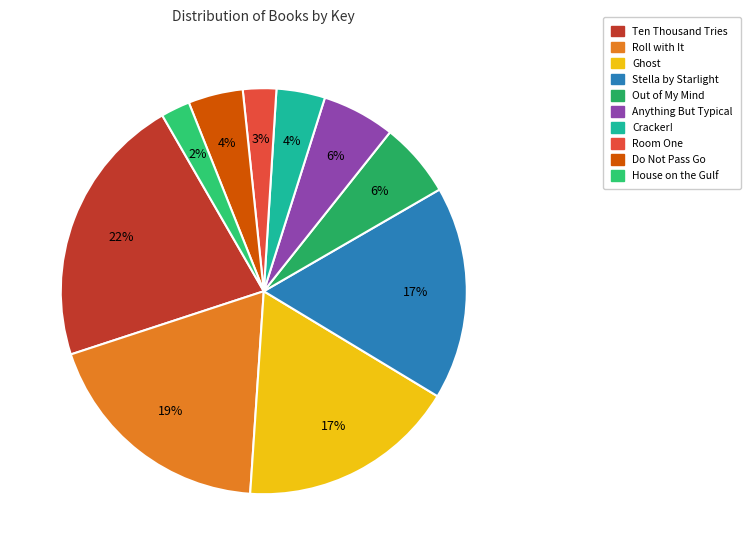

Does House on the Gulf account for over 50% of the chart?

No